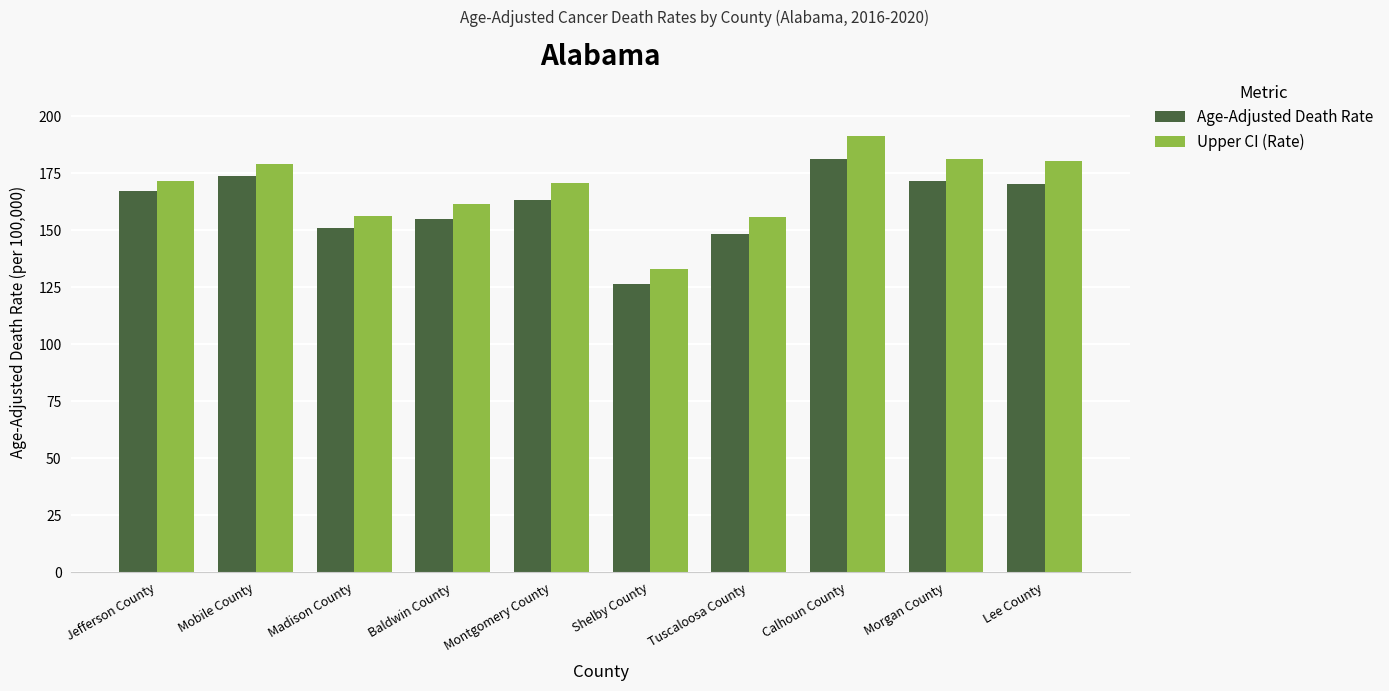

Is the value of Upper CI (Rate) at Madison County greater than the value of Age-Adjusted Death Rate at Calhoun County?

No